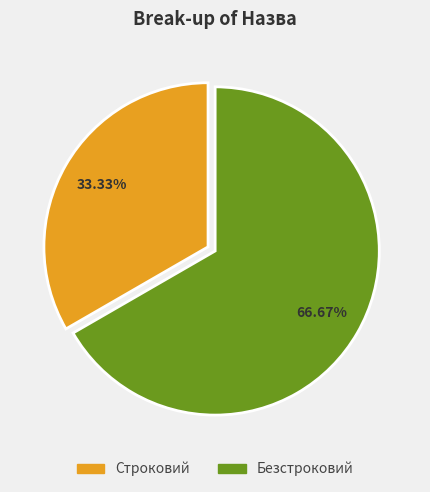

What percentage is the Безстроковий slice, to the nearest percent?

67%